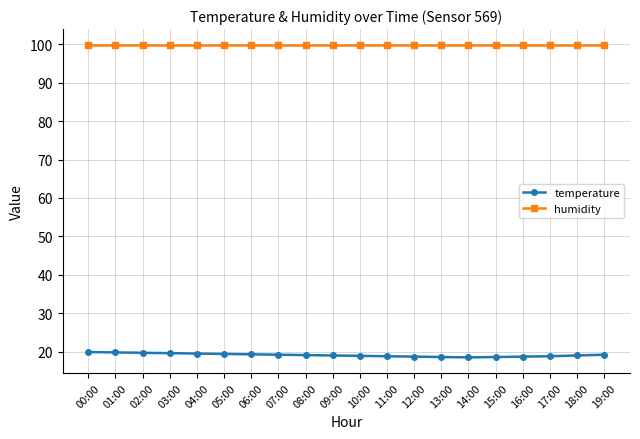

At how many categories does at least one series exceed 99?

20